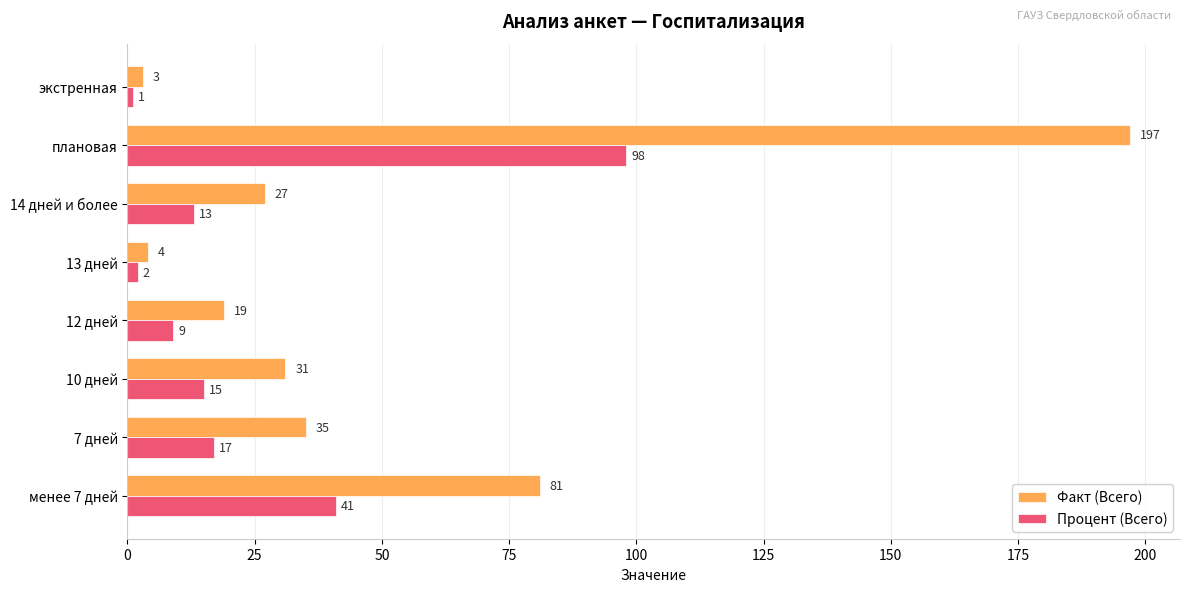

Which series changed the most between 14 дней и более and менее 7 дней?

Факт (Всего)